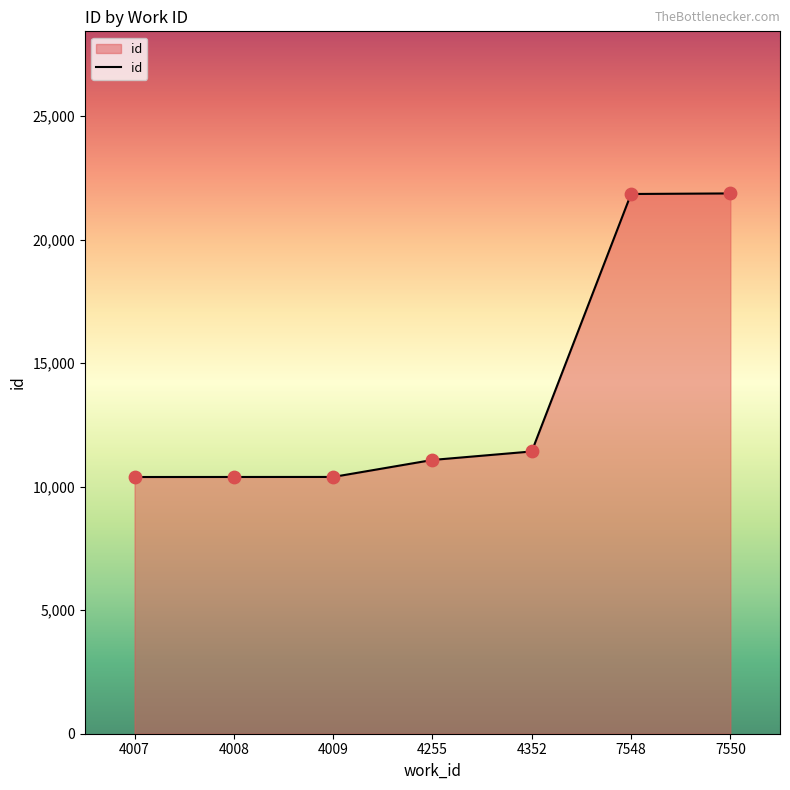

Approximately how many times larger is the value at 7550 compared to 7548?

1.0